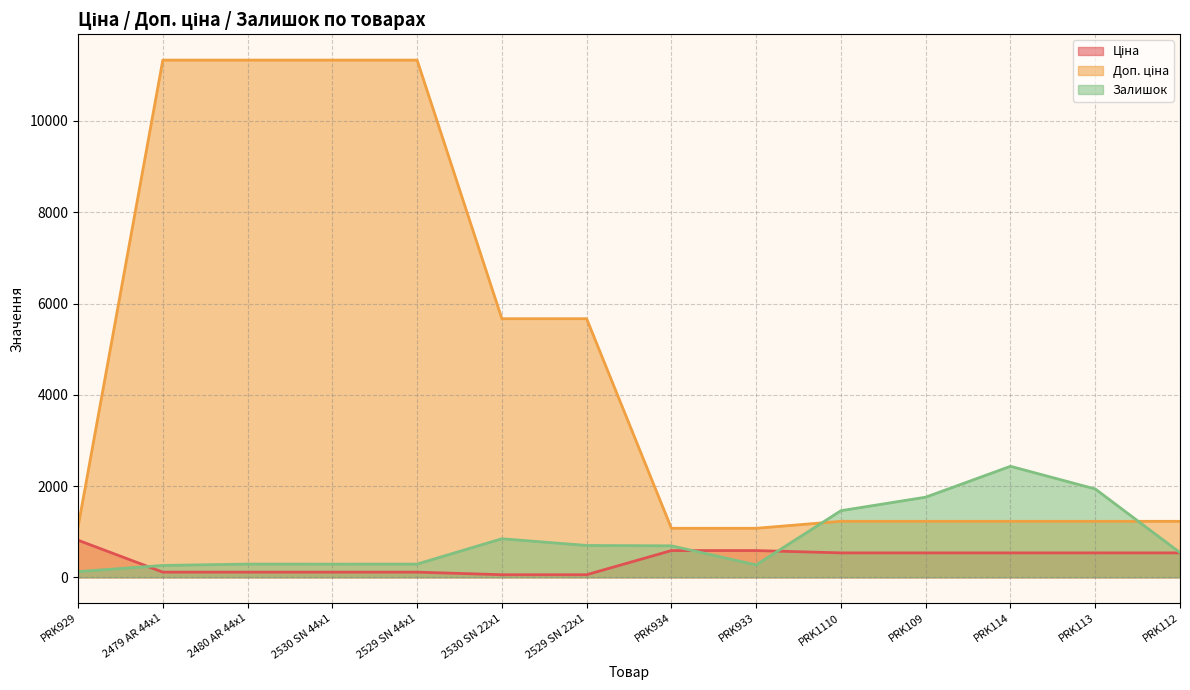

Which category has the highest value across all series?

2479 AR 44x1